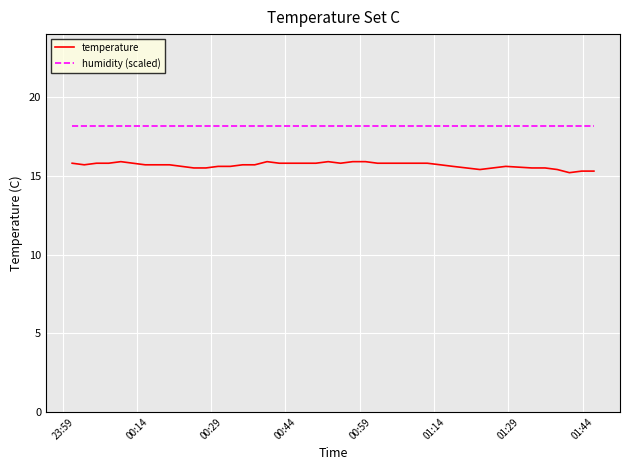

Which series has the largest total across all categories?

humidity (scaled)